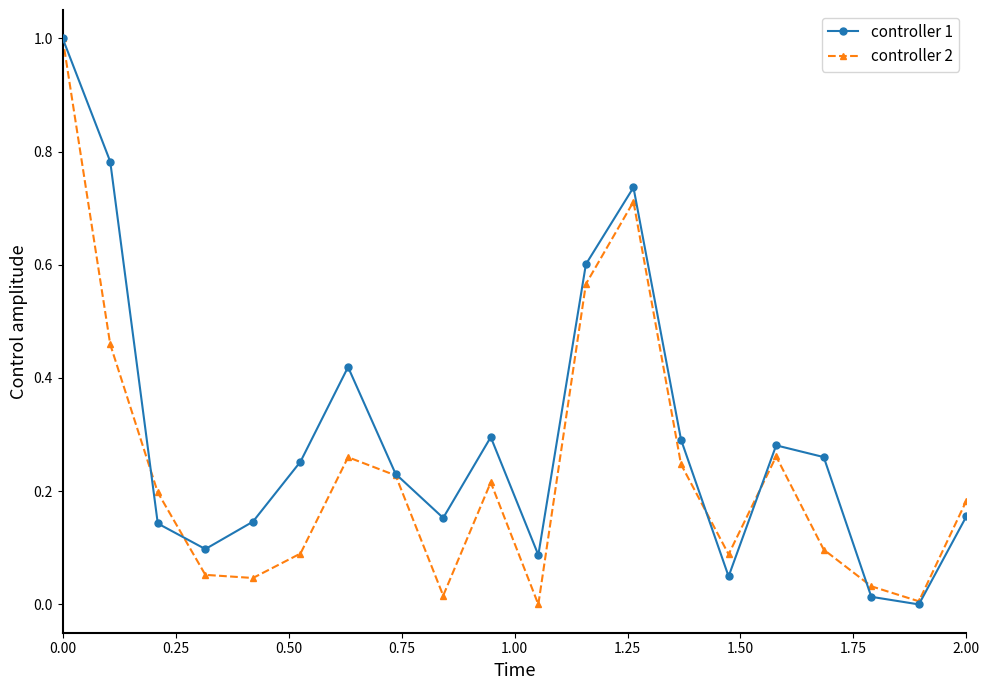

Rank the series by their average value, from lowest to highest.

controller 2, controller 1